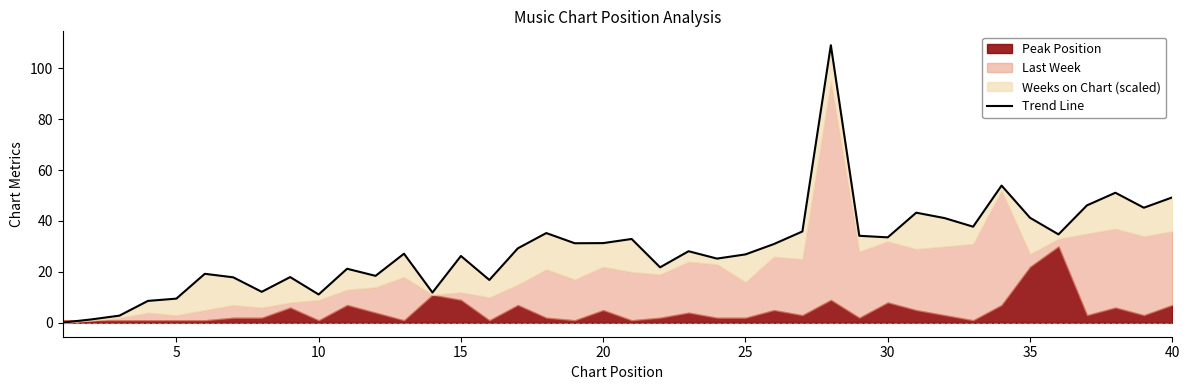

What is the difference between the maximum and minimum values?

108.9